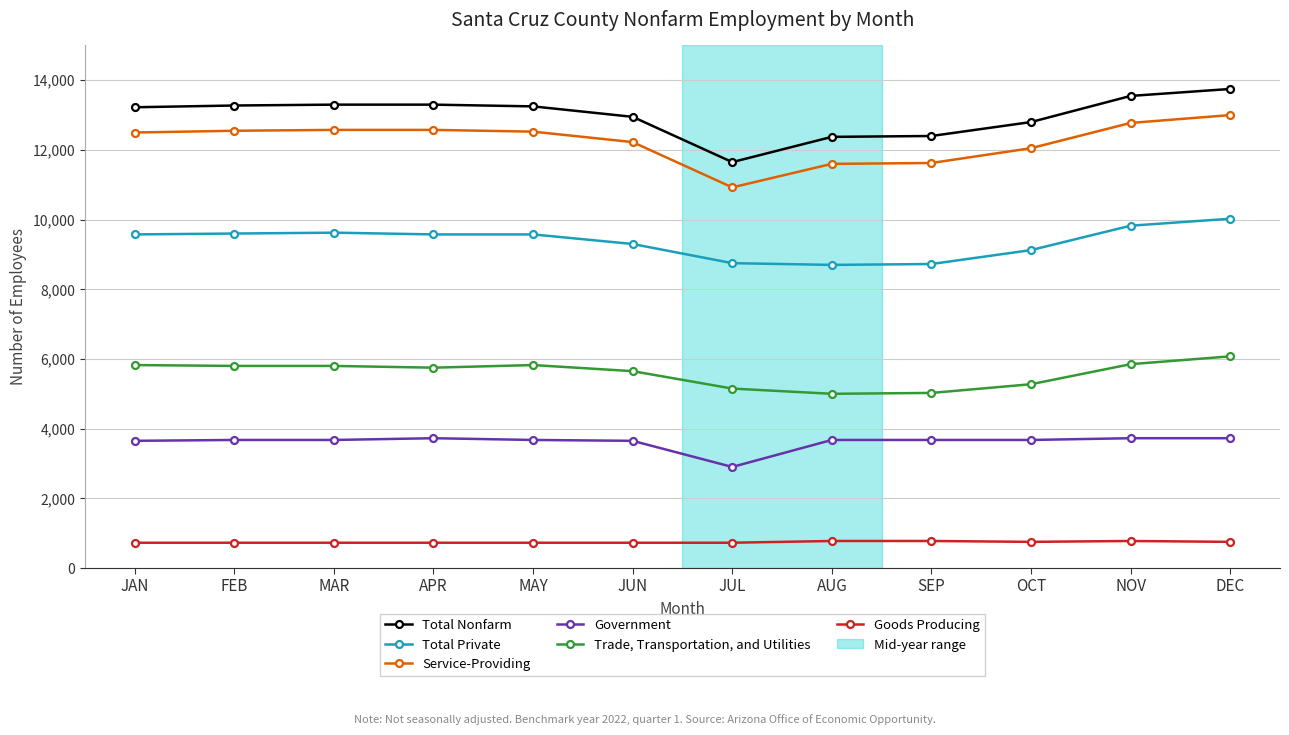

True or false: Total Nonfarm and Trade, Transportation, and Utilities cross at least once.

False